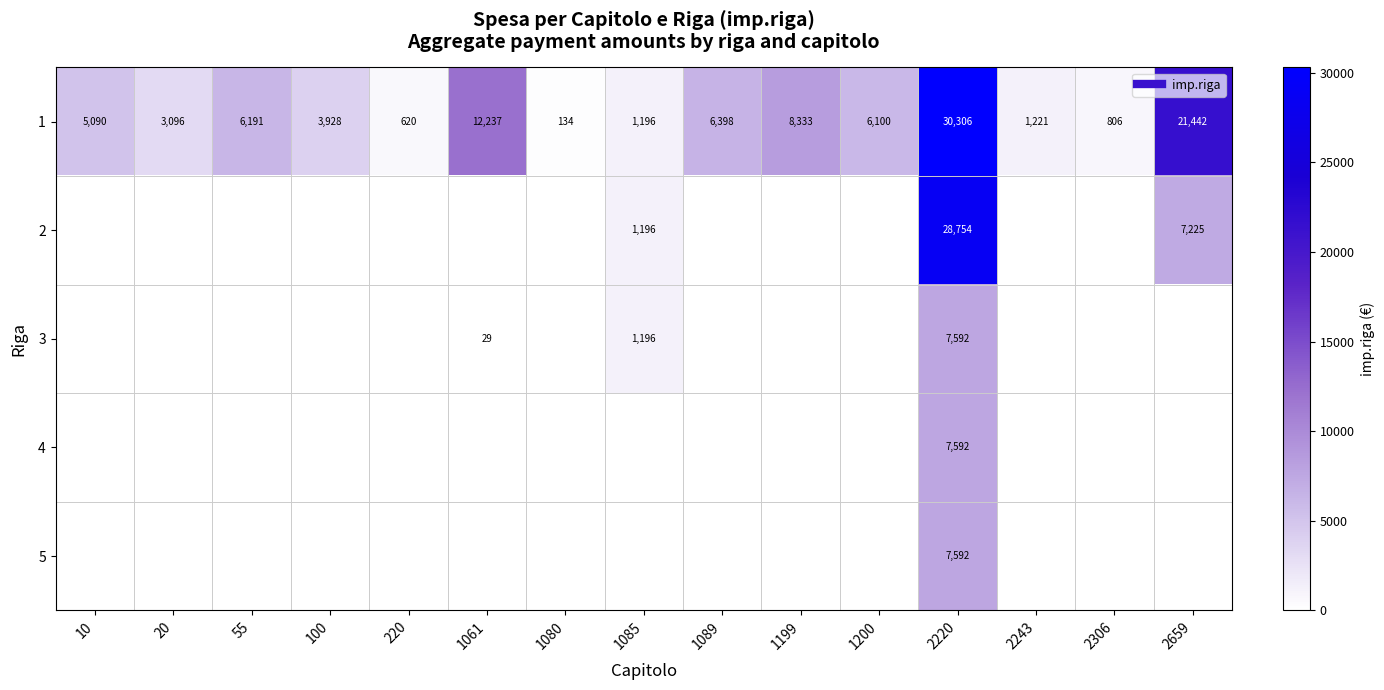

Rank the series by their maximum value, from lowest to highest.

row_2, row_3, row_4, row_1, row_0